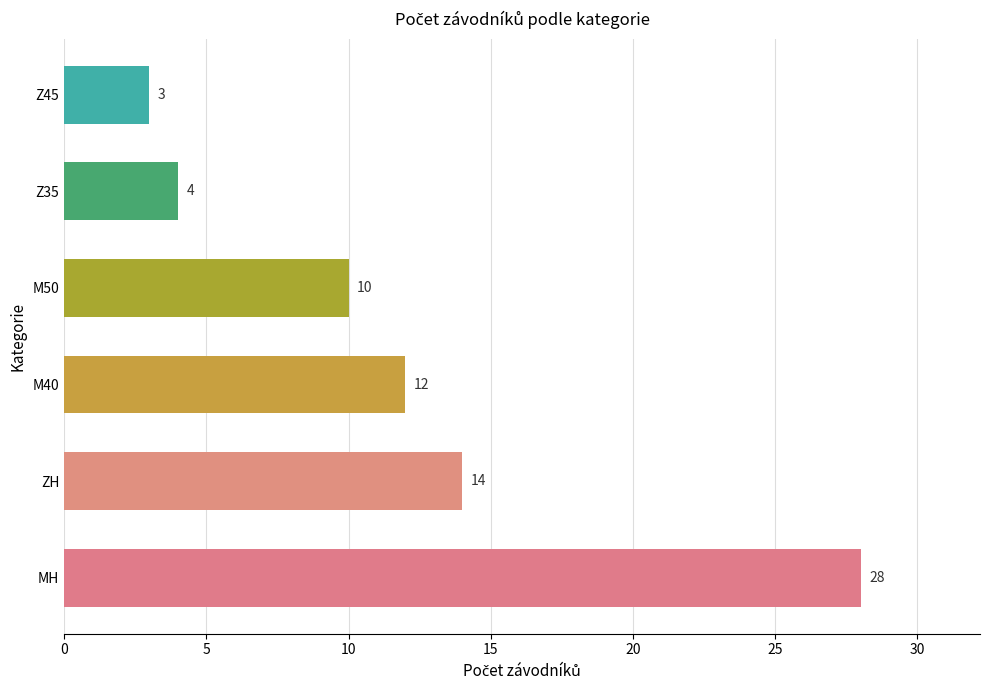

Reading bottom to top, what are all the values shown in this chart?

MH=28	ZH=14	M40=12	M50=10	Z35=4	Z45=3